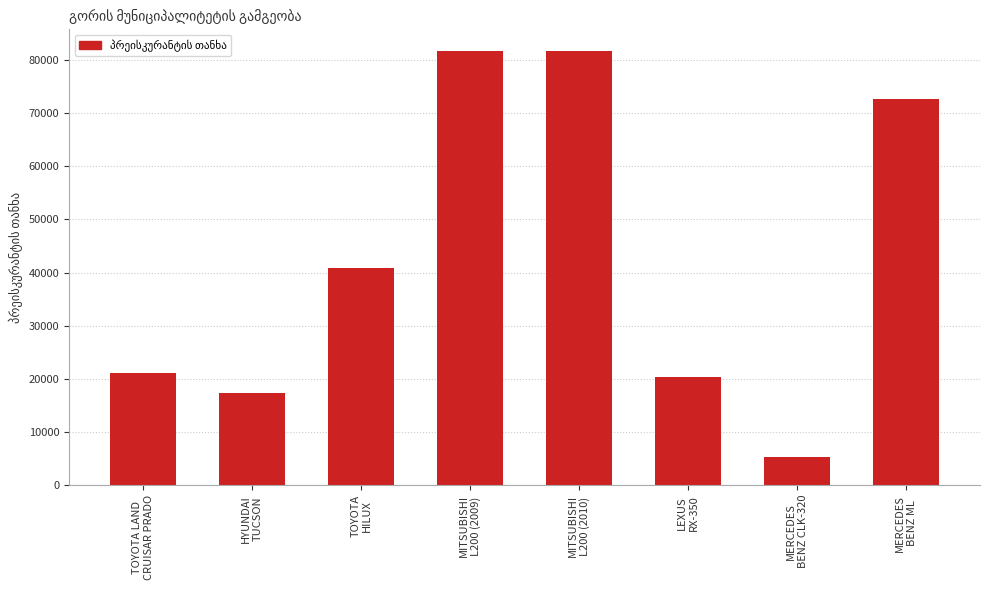

What is the change in value from TOYOTA LAND
CRUISAR PRADO to HYUNDAI
TUCSON?

-3695